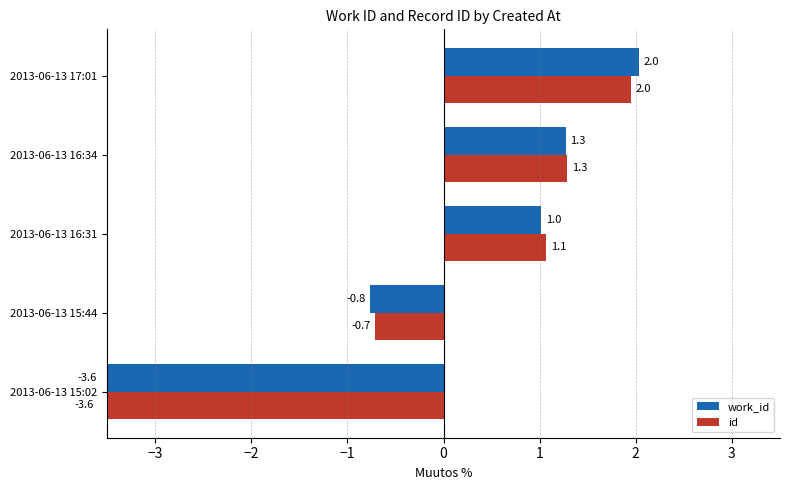

How many positive values does the id series have?

3